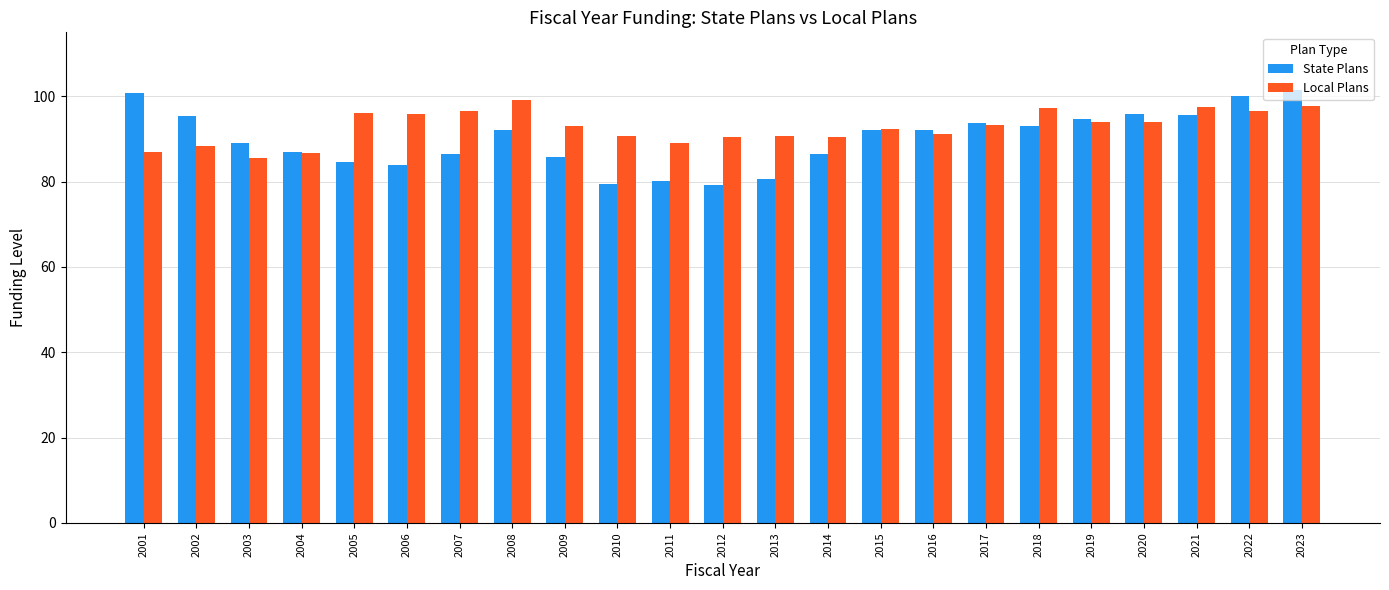

The value of State Plans at 2022 is 174.9. True or false?

False